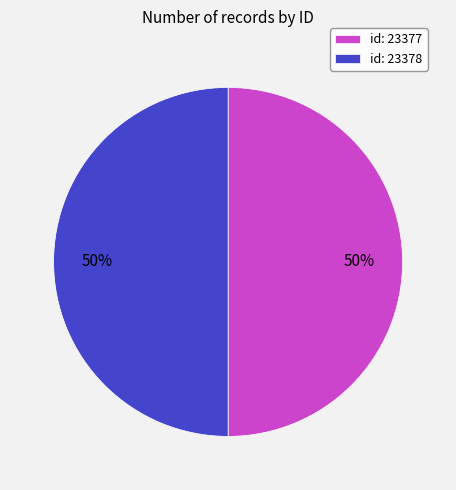

Approximately how many times larger is the value at id: 23378 compared to id: 23377?

1.0